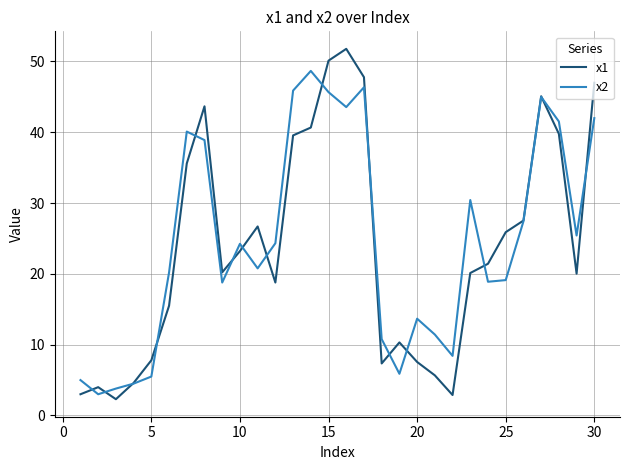

True or false: x2 has more than 2 points higher than both neighbors.

True